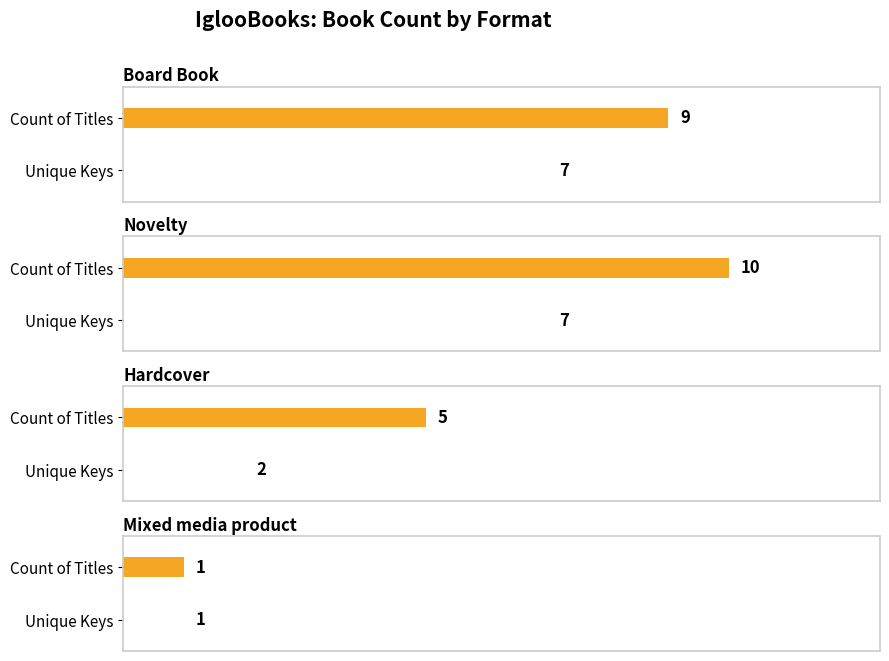

Which series has the largest total across all categories?

Count of Titles